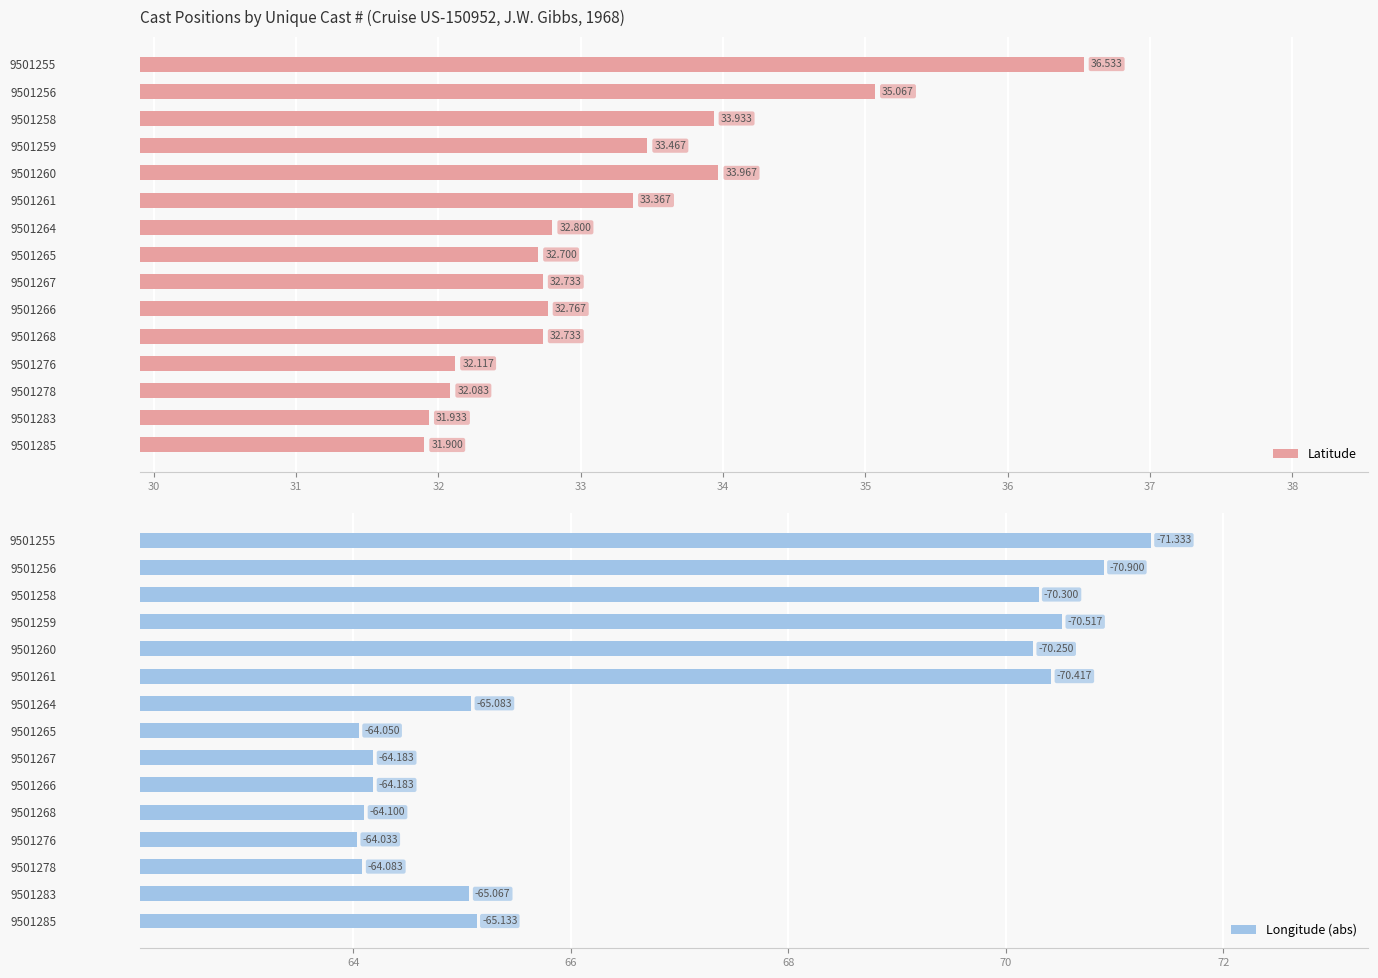

How many bars are there in each group?

2